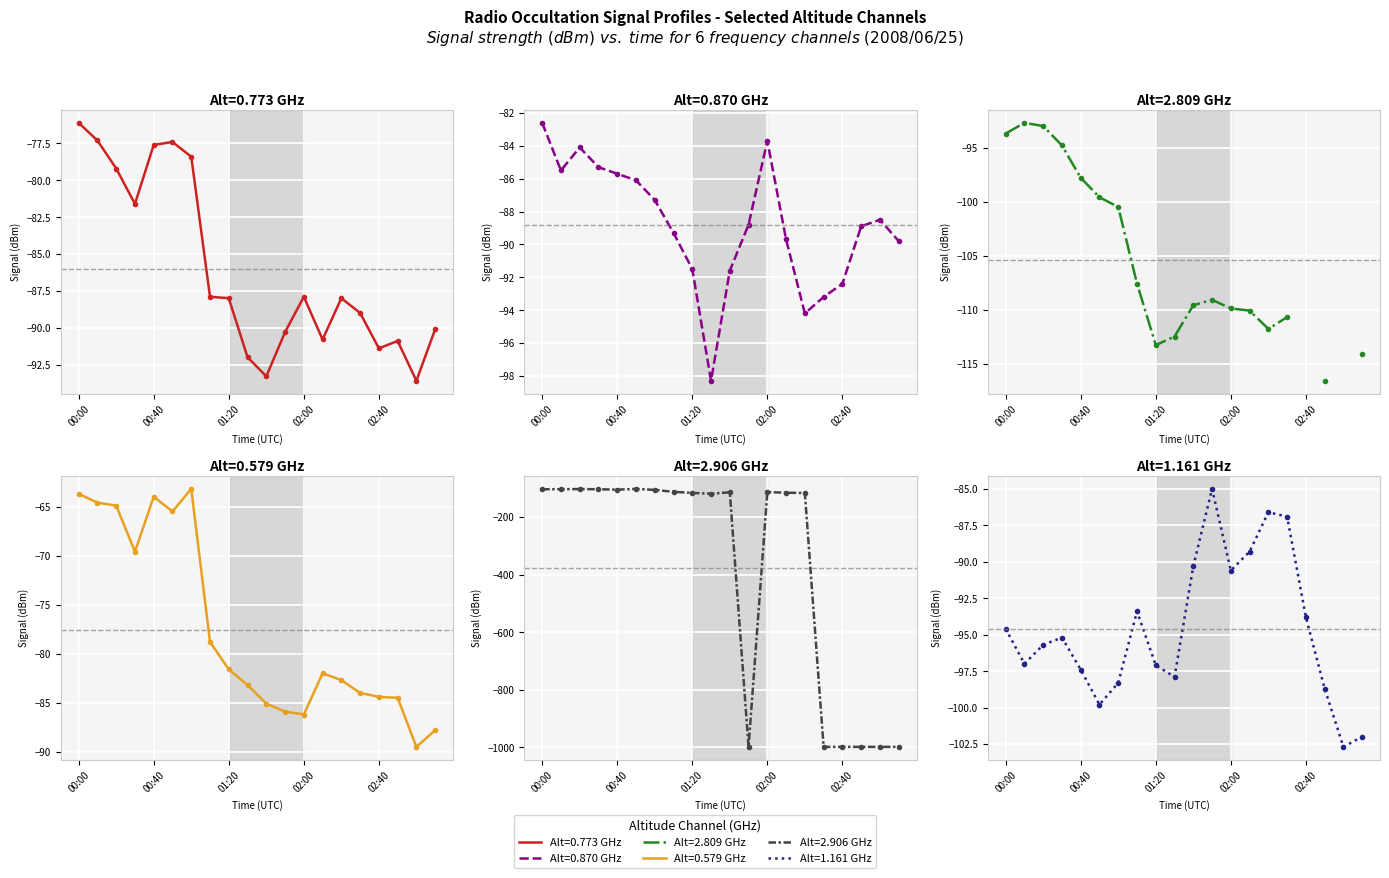

What is the difference between the maximum and minimum values in the 1.161 series?

17.7